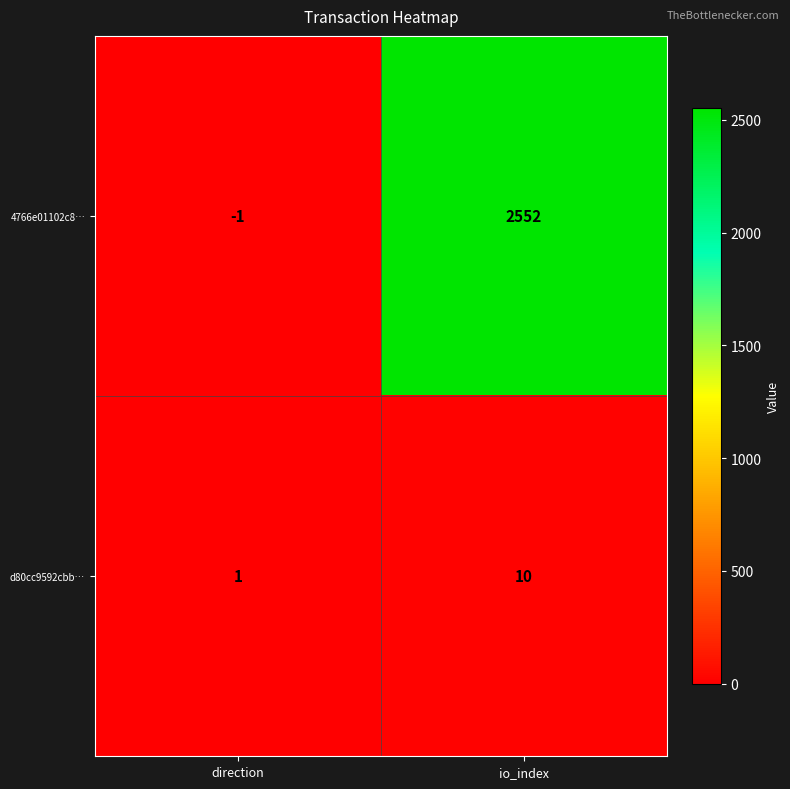

True or false: 4766e01102c8… has a value of 0 at direction.

False